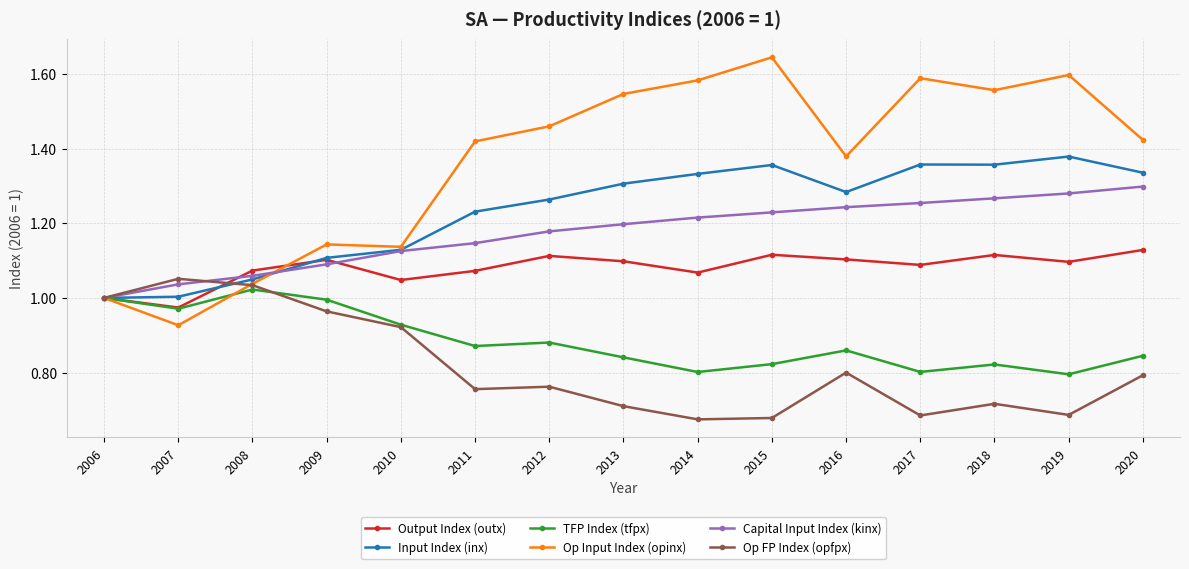

What is the difference between the TFP Index (tfpx) values at 2010 and 2014?

0.1